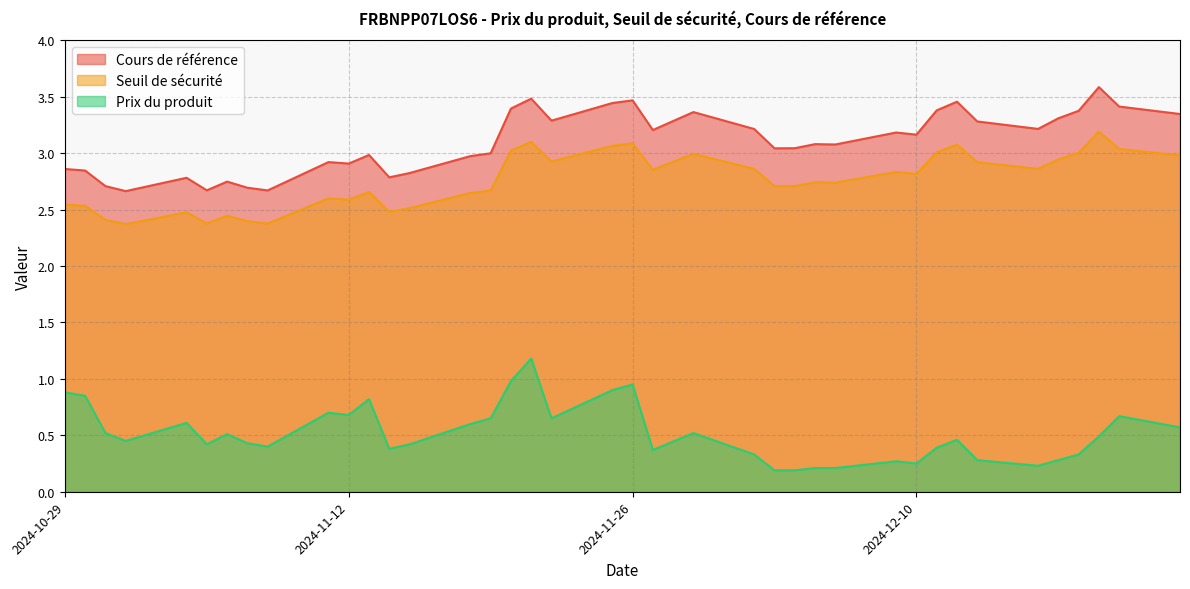

What is the total value across all series at 2024-12-19?

7.3